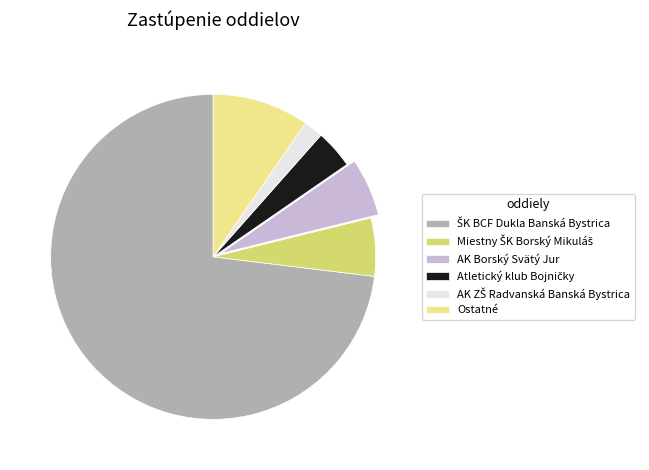

How many slices are in this pie chart?

6